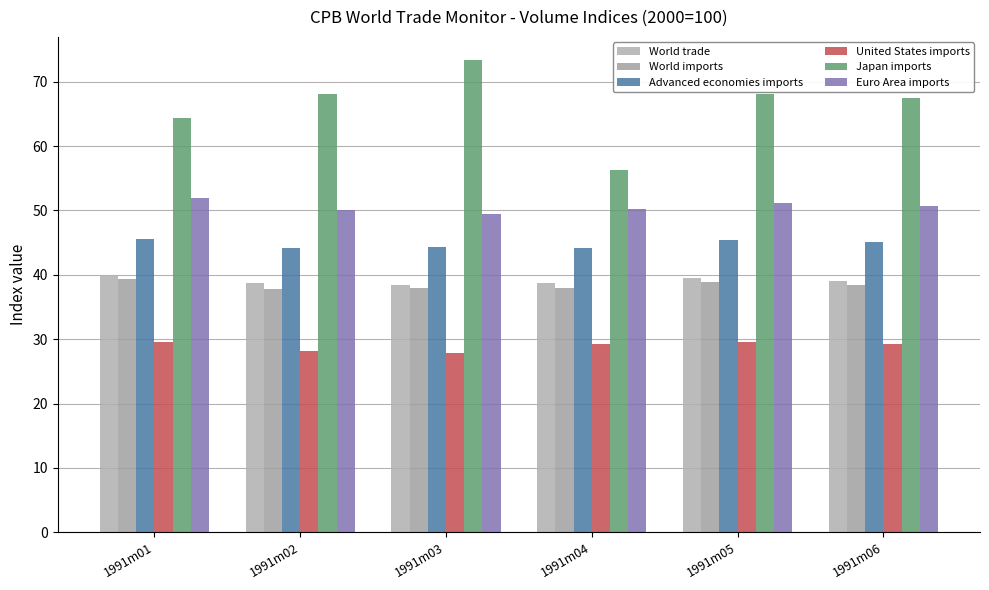

What is the difference between the second highest and second lowest values in the Advanced economies imports series?

1.3